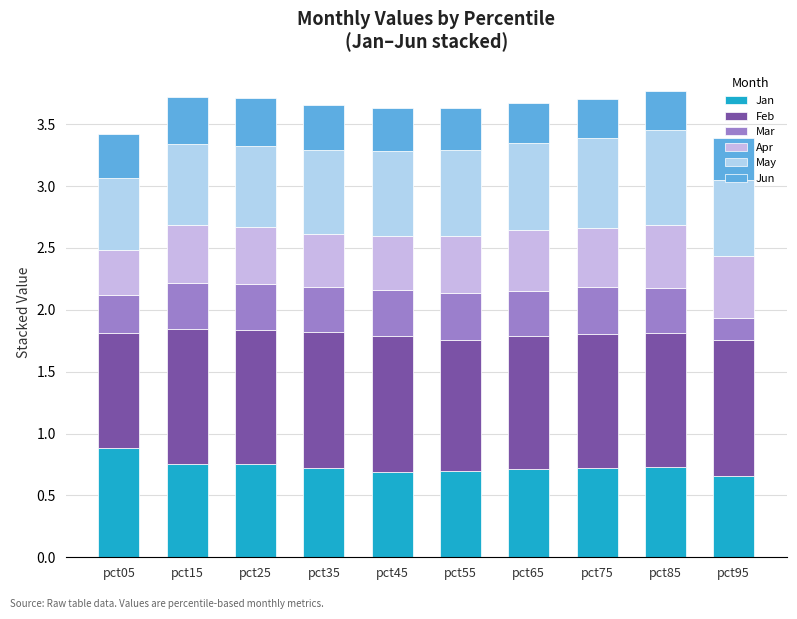

Count the number of data series in this chart.

6